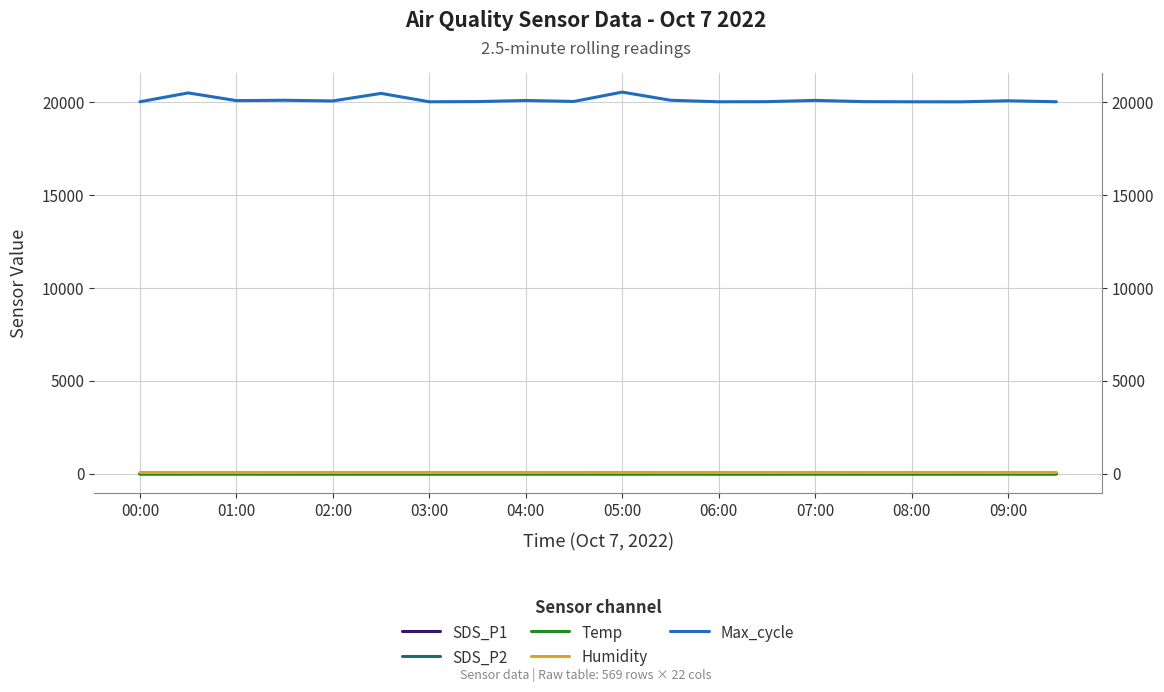

At 00:00, list the series in order from largest to smallest.

Max_cycle, Humidity, Temp, SDS_P1, SDS_P2